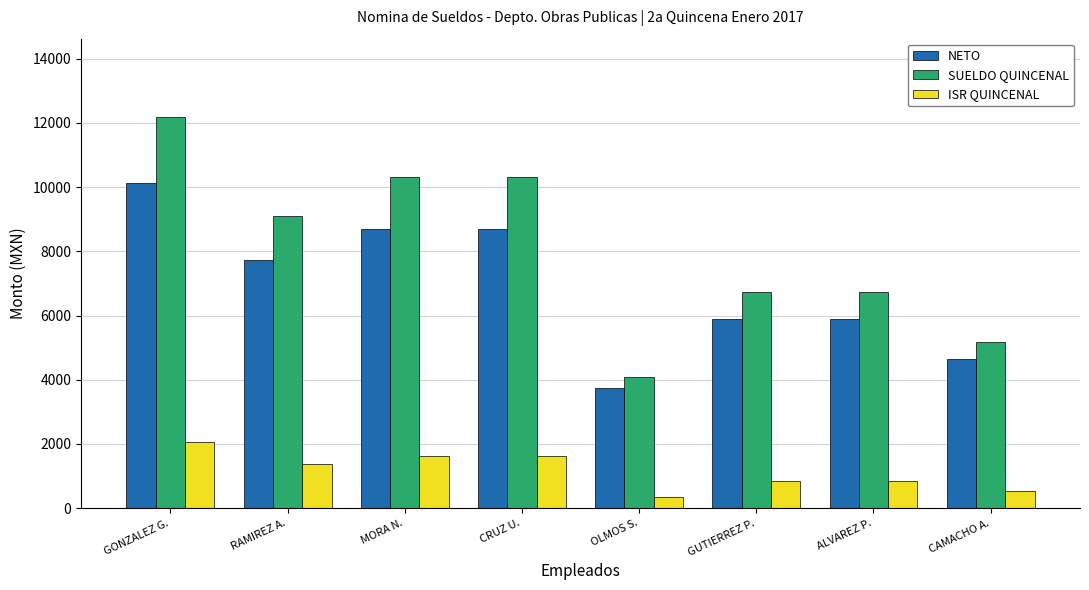

Which label corresponds to the largest value in the chart?

GONZALEZ G.